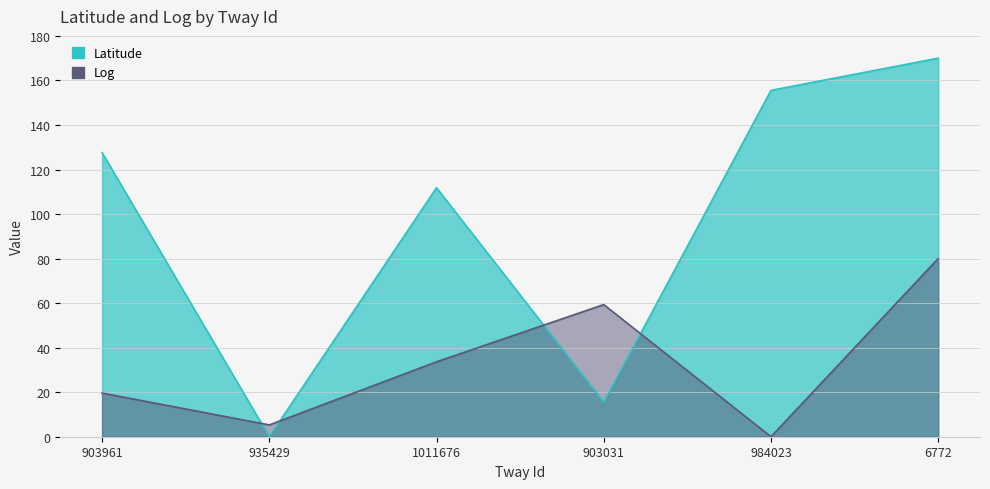

What is the label of the 4th point from the left?

903031